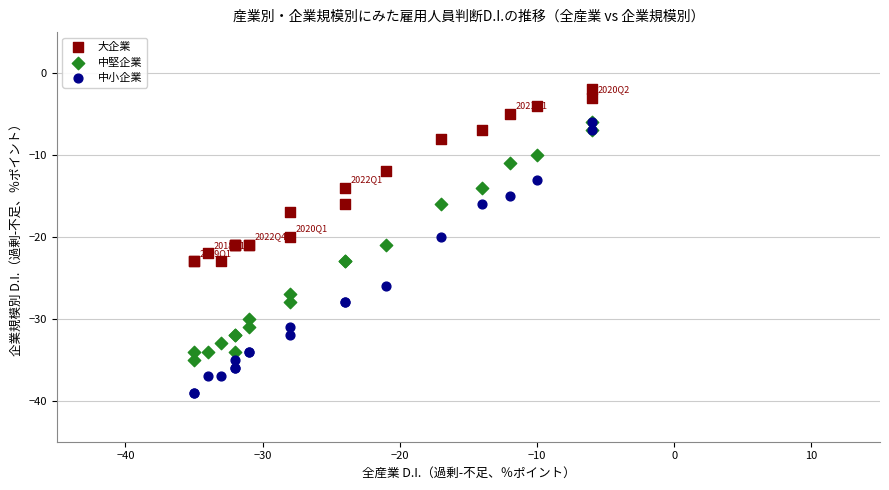

What are all the series names shown in the legend?

大企業, 中堅企業, 中小企業